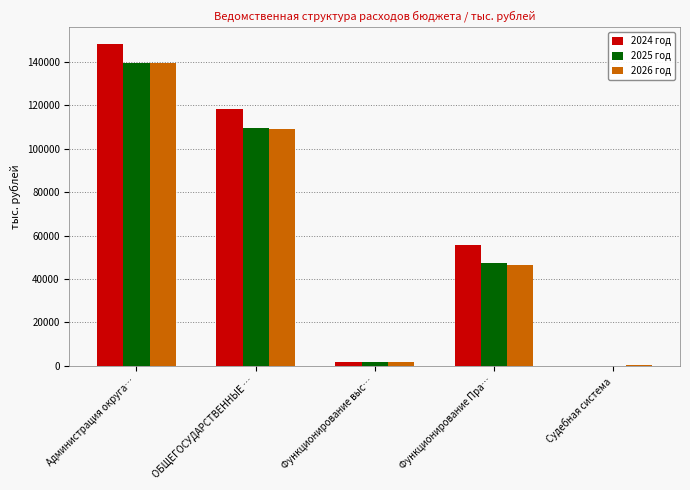

How many values in the 2024 год series exceed 55799?

3